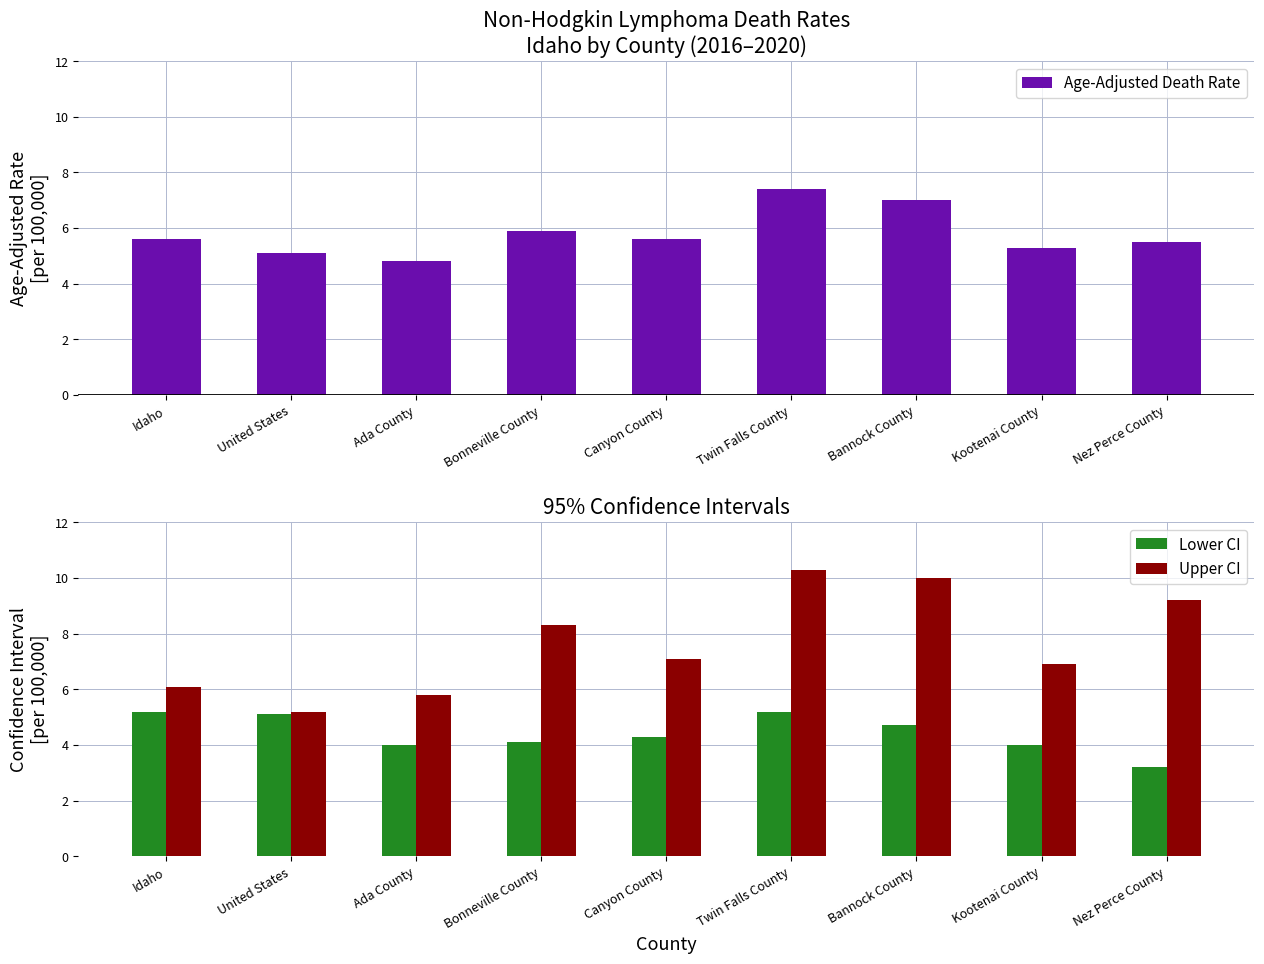

What is the value of the Upper CI bar at the 3rd from the left?

5.8